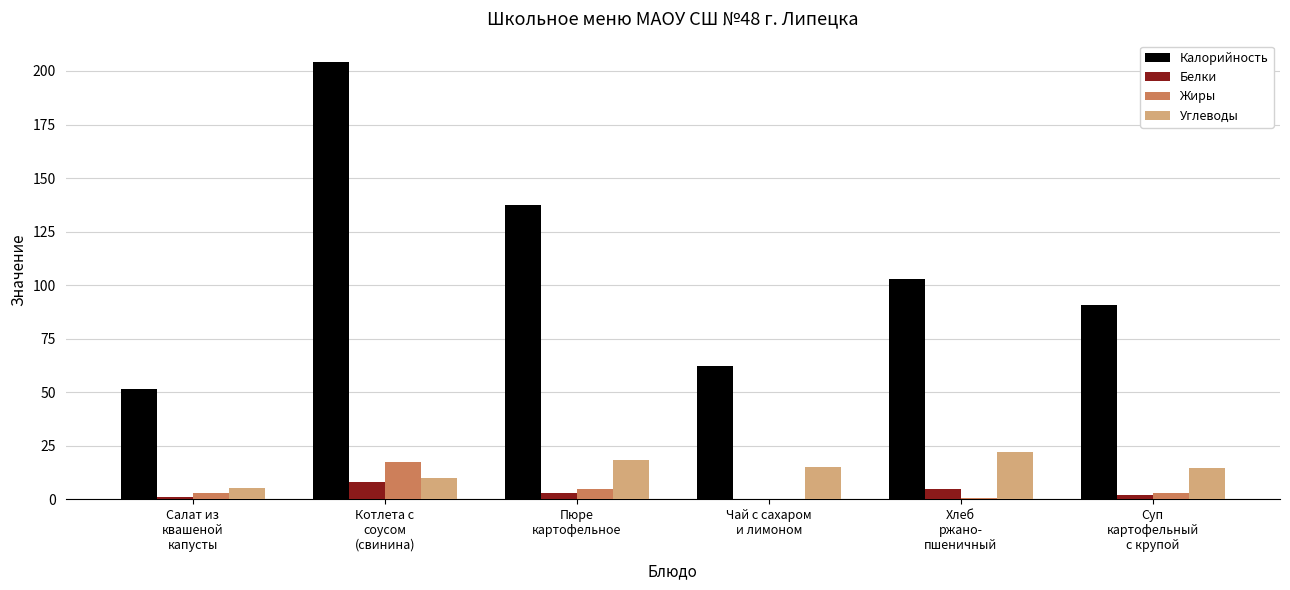

What is the sum of all Калорийность values?

648.4